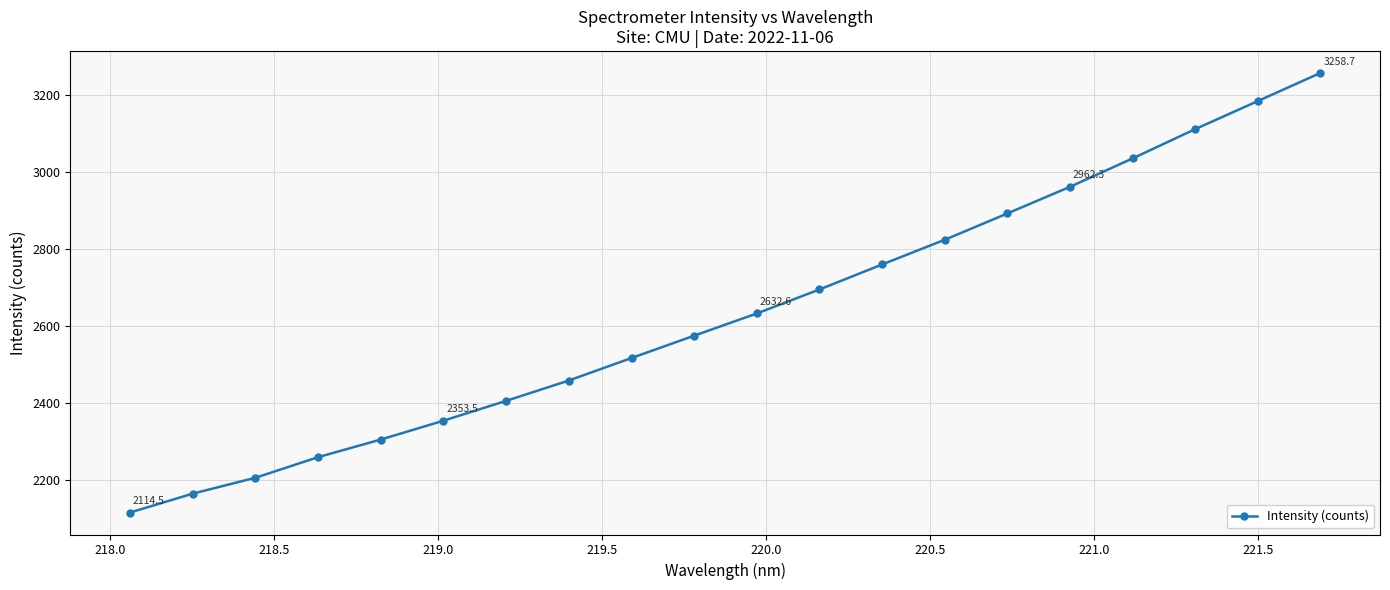

How many data points are less than 2632?

10